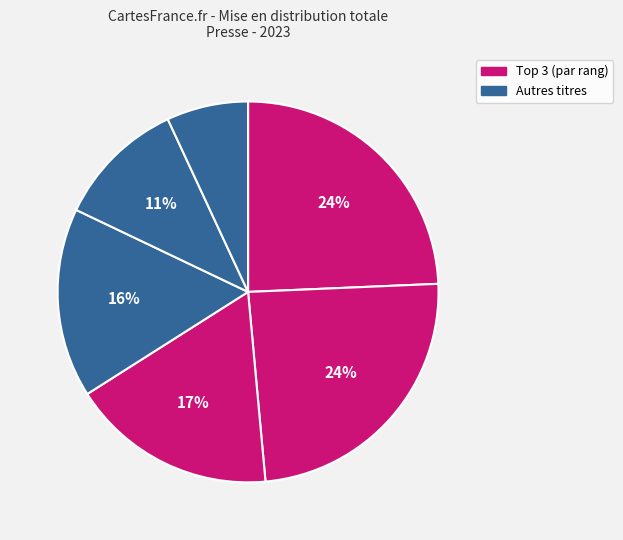

How many segments does this pie chart have?

6